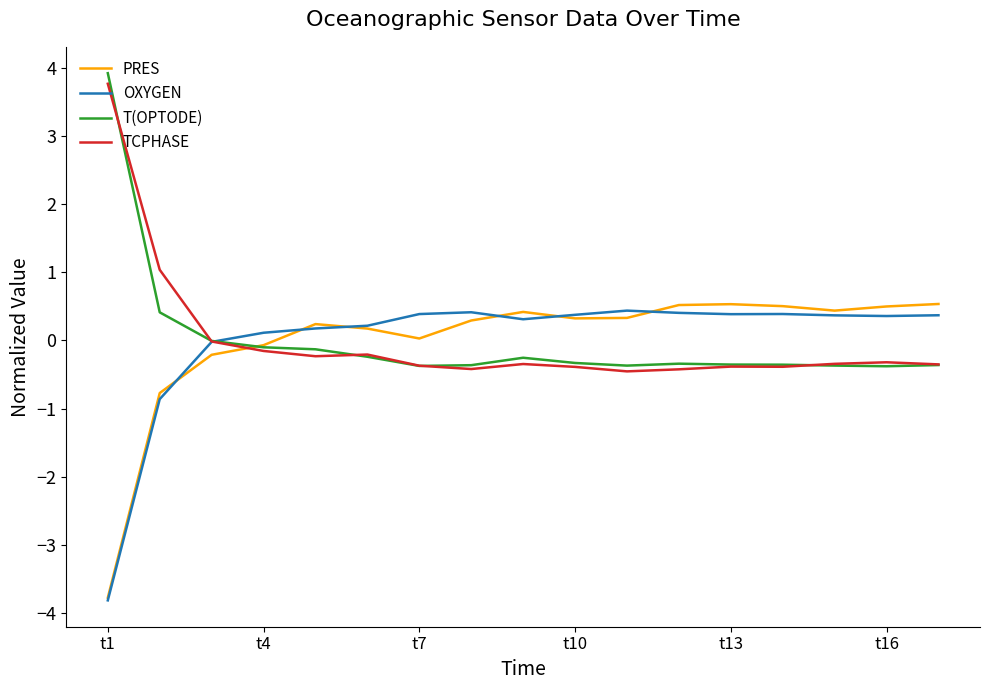

What is the maximum value for OXYGEN?

0.4